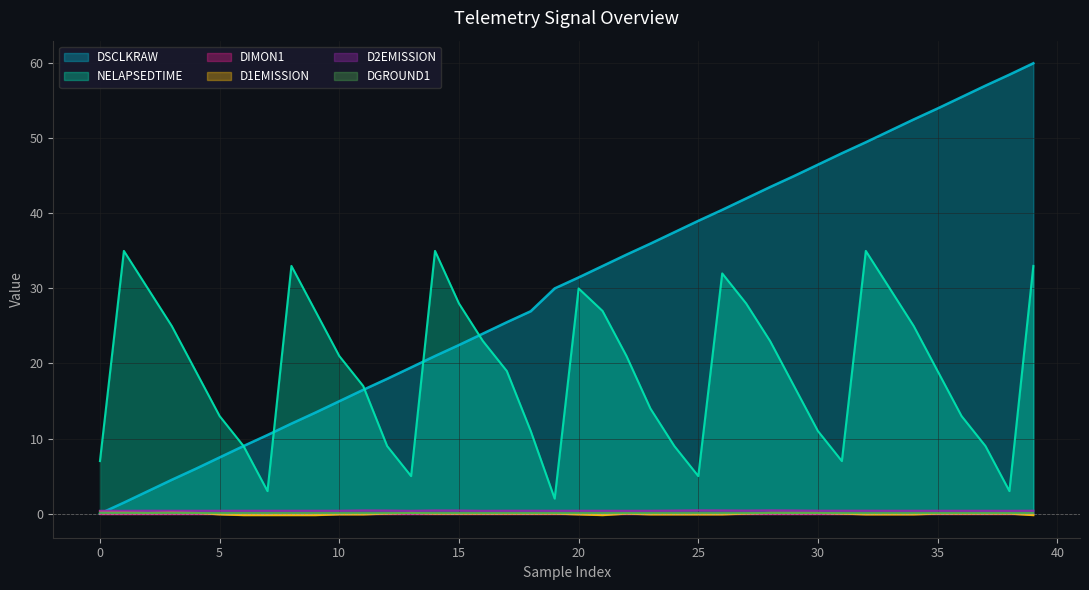

Which series has the widest spread of values?

DSCLKRAW